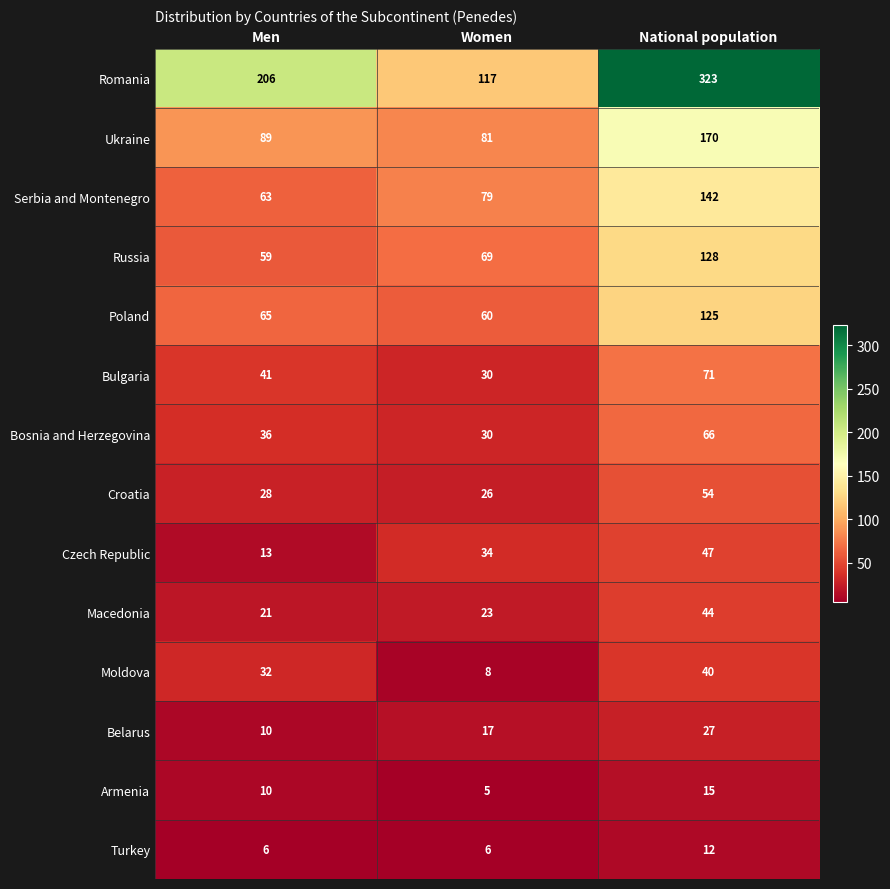

What is the maximum value shown in the chart?

323